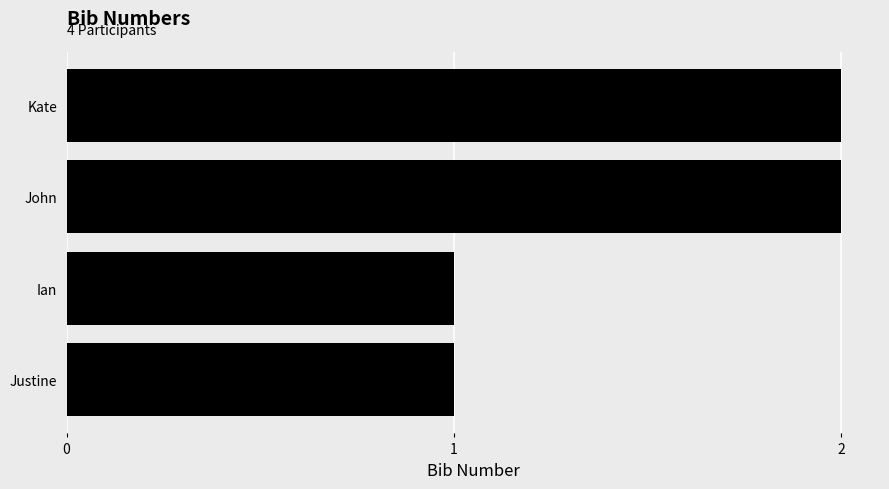

What is the difference between the maximum and minimum values?

1